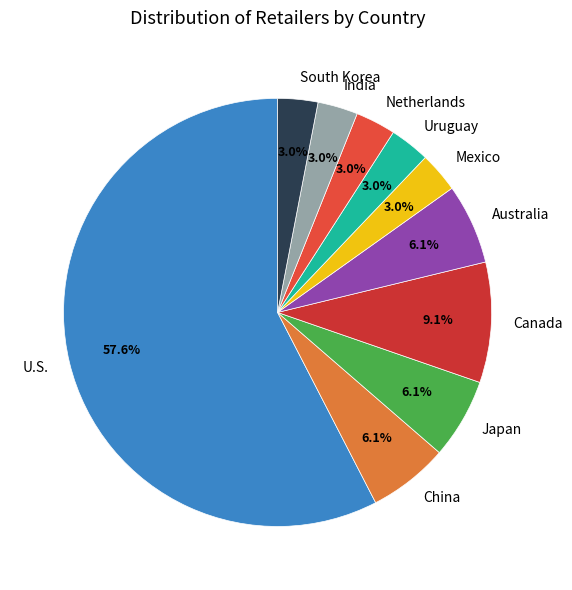

Approximately how many times larger is the value at Uruguay compared to India?

1.0